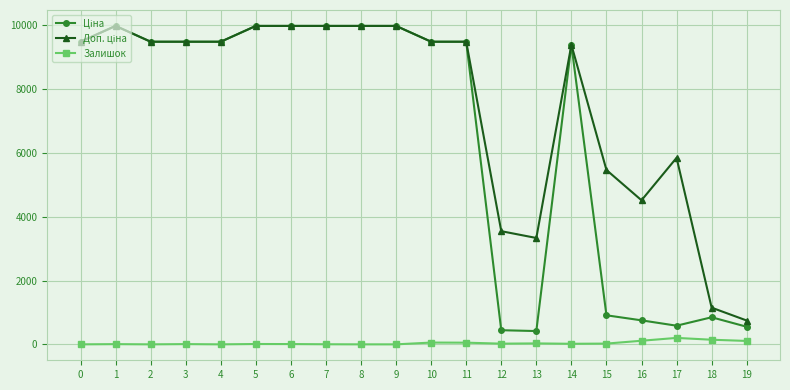

What is the difference between the highest and lowest values at 2?

9480.1